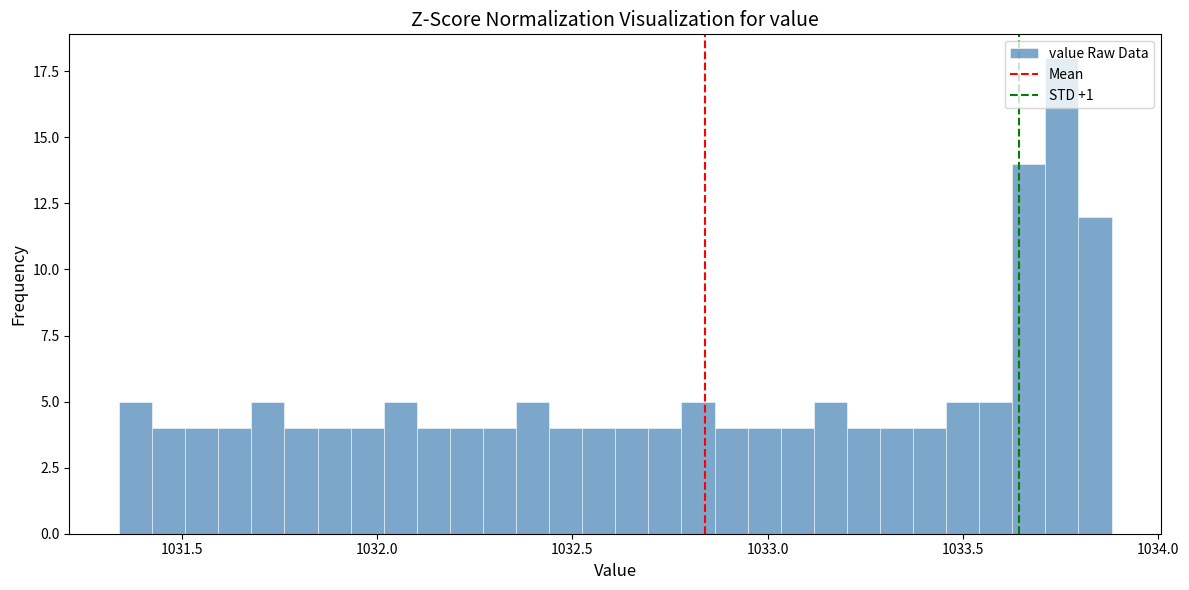

Read against the x-axis, roughly where is the centre of the tallest bar?

1033.75